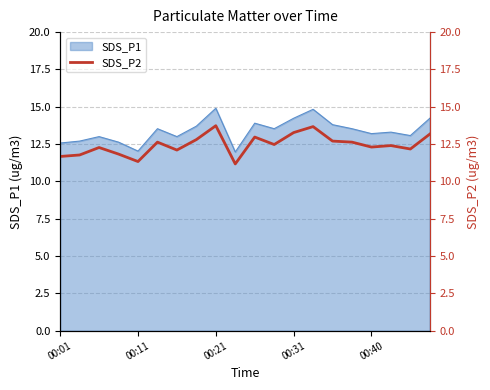

True or false: SDS_P1 has a value of 21.4 at 00:11.

False